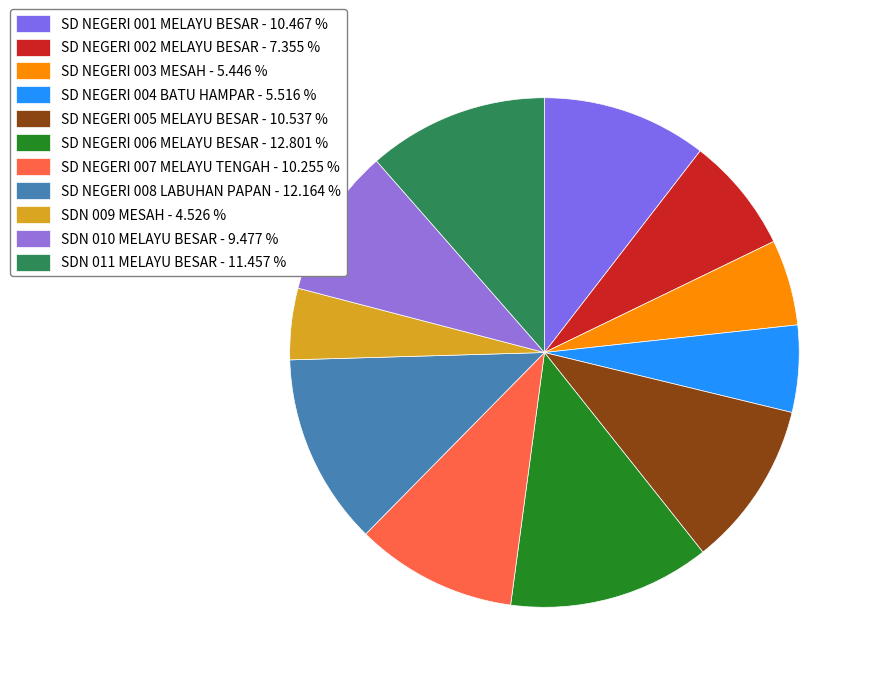

What is the total percentage of SDN 011 MELAYU BESAR and SD NEGERI 008 LABUHAN PAPAN?

23.6%